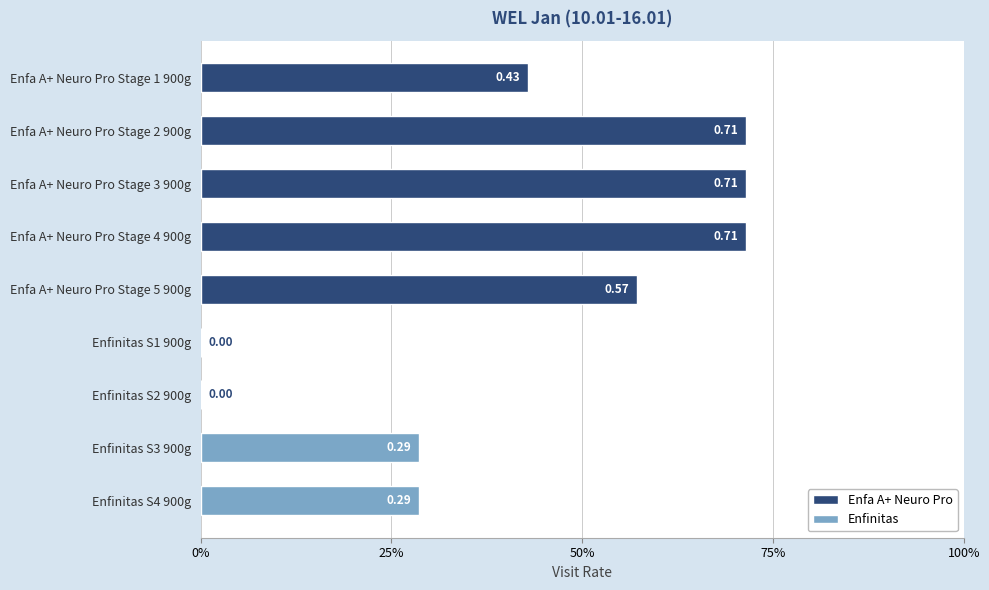

Is it true that the value at Enfa A+ Neuro Pro Stage 4 900g is 1.0?

False